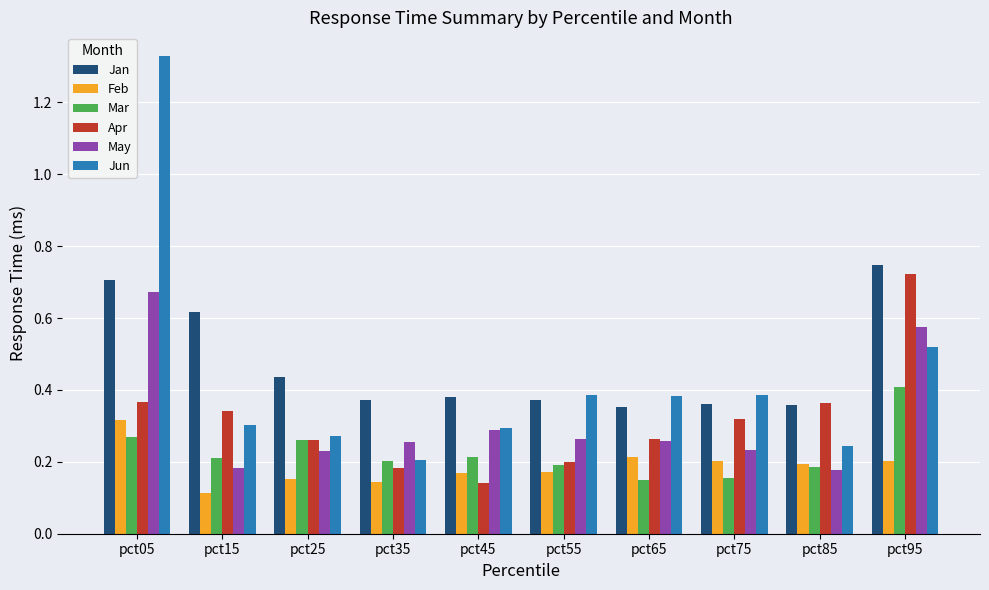

What is the difference between the maximum and minimum values in the Jun series?

1.1